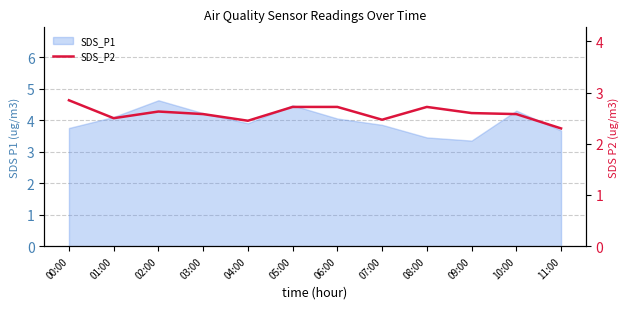

Does the chart have visible grid lines?

Yes